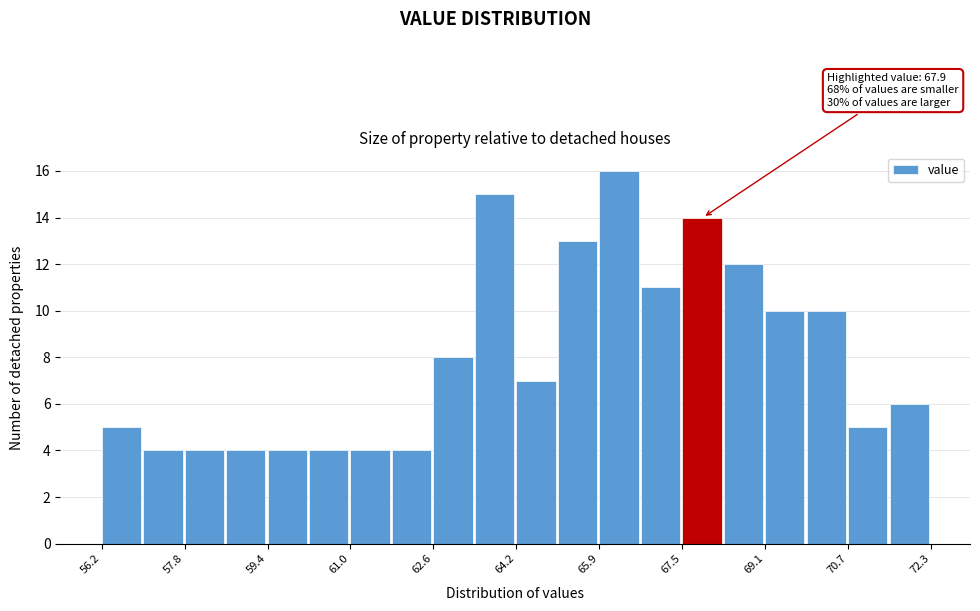

Over which range of the x-axis is the bar tallest?

65.8 to 66.6